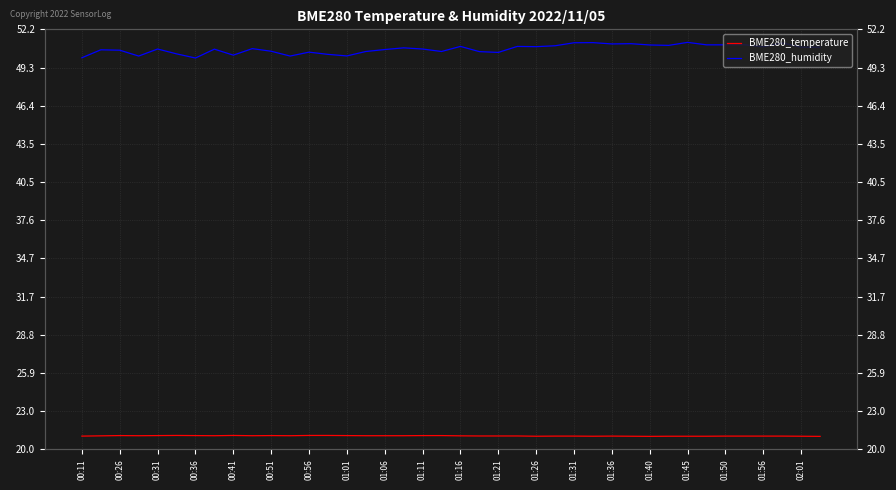

True or false: BME280_temperature has a value of 11.6 at 01:40.

False